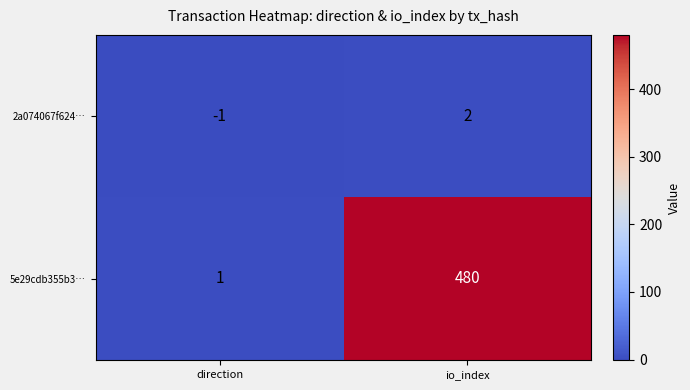

What is the spread (max minus min) of values at direction?

2